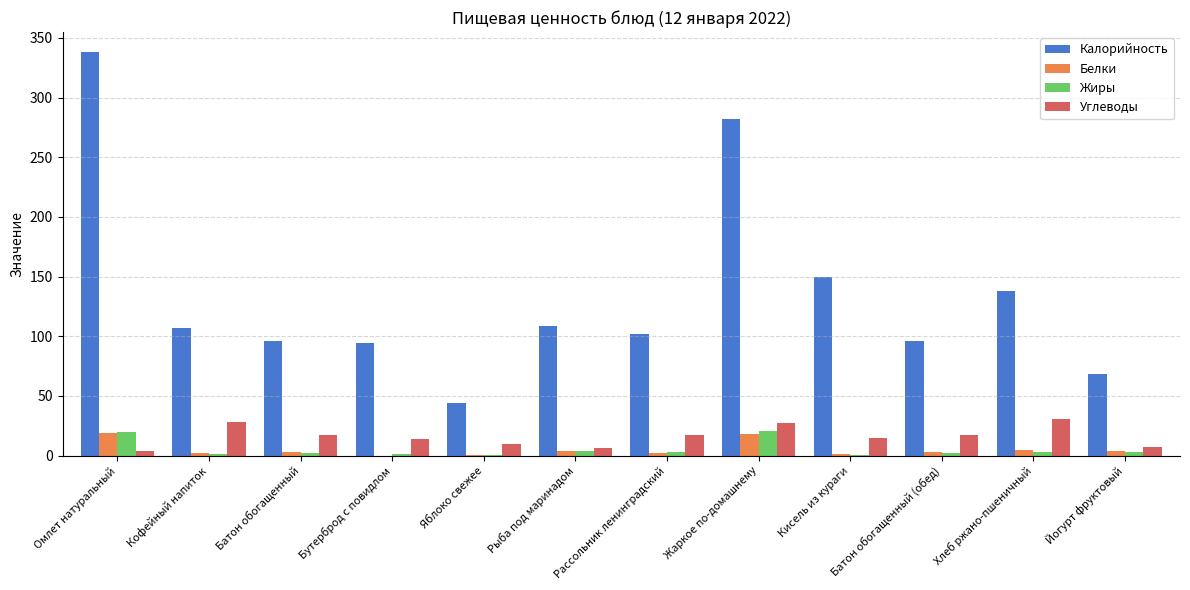

True or false: Калорийность has a value of 282.0 at Жаркое по-домашнему.

True